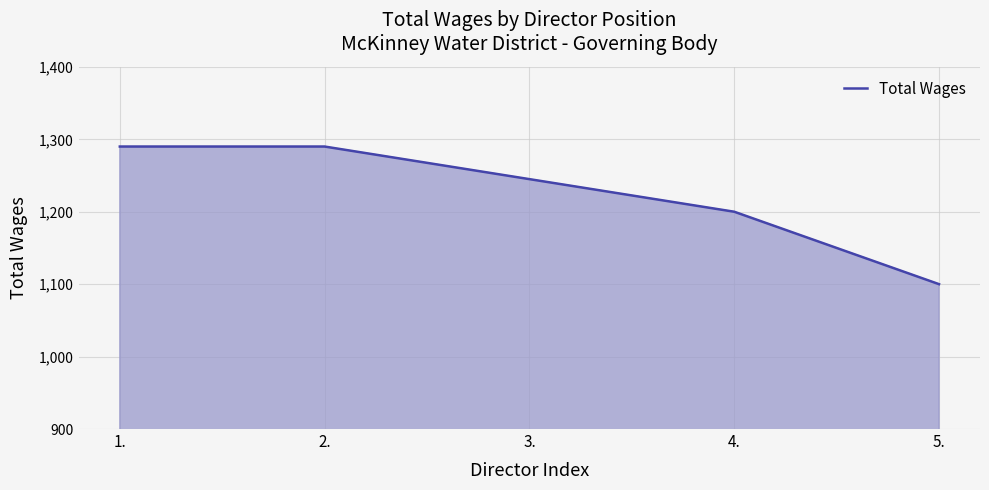

Approximately how many times larger is the value at 2. compared to 1.?

1.0